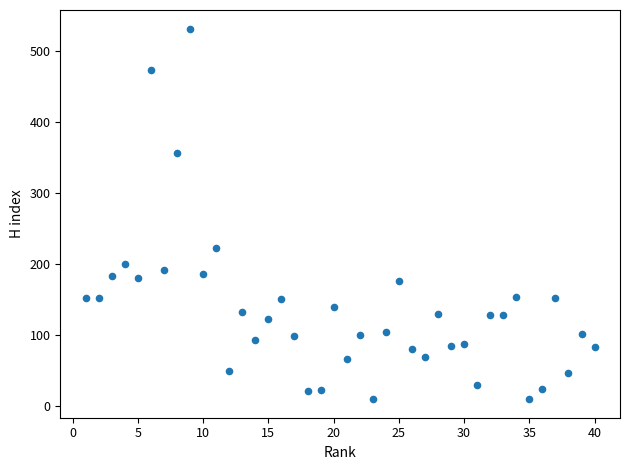

What is the range of Y values (max minus min)?

522